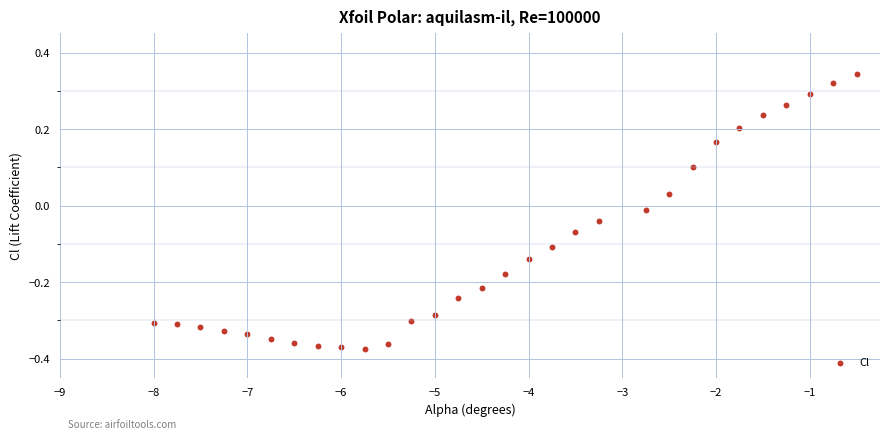

What is the range of Y values (max minus min)?

0.7